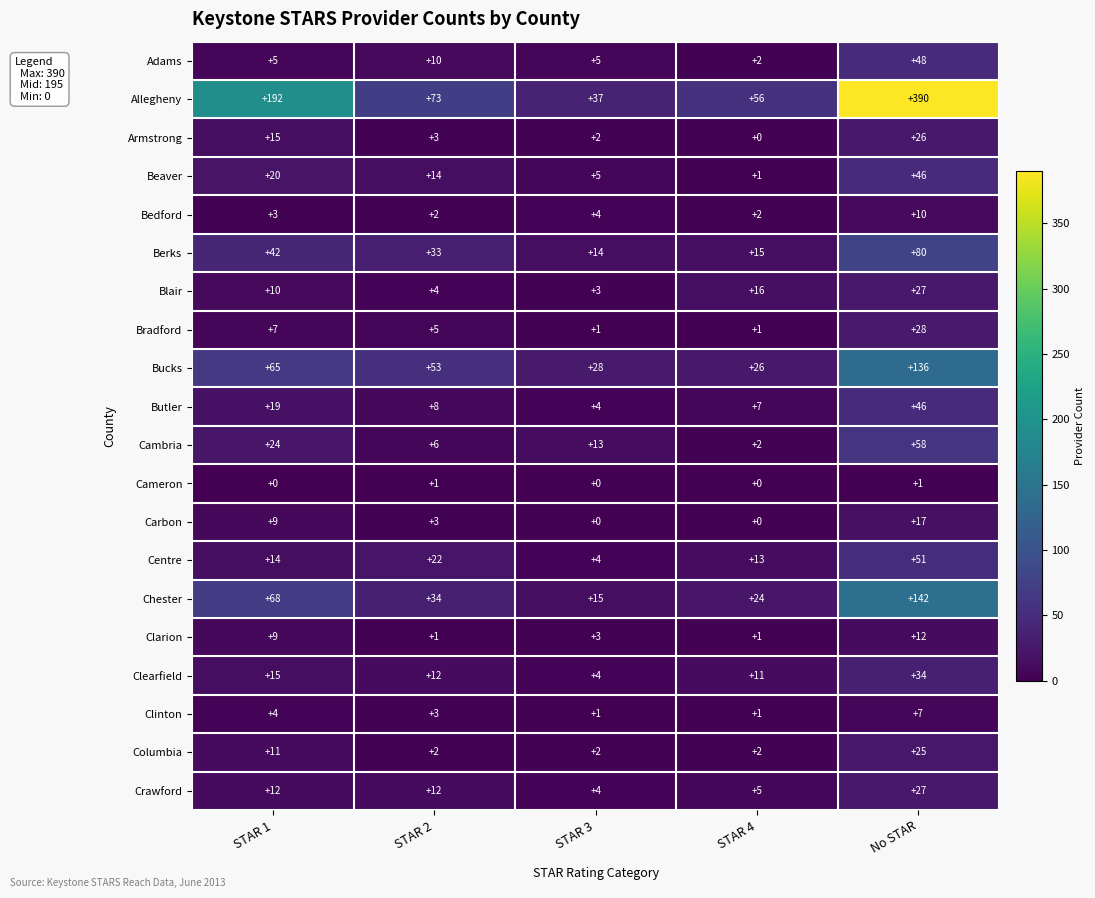

How many Carbon values are between 0 and 9?

4